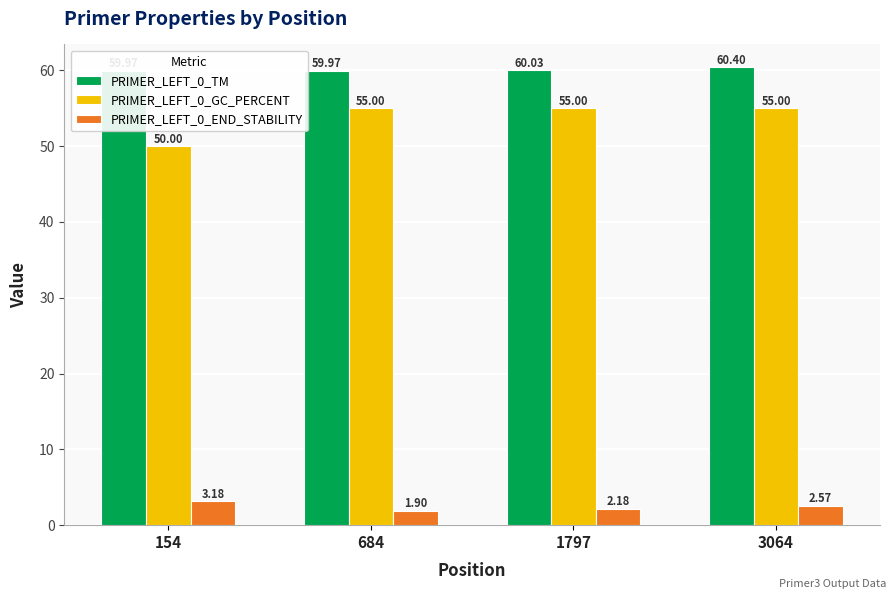

Where is PRIMER_LEFT_0_GC_PERCENT nearest to the value 52?

154